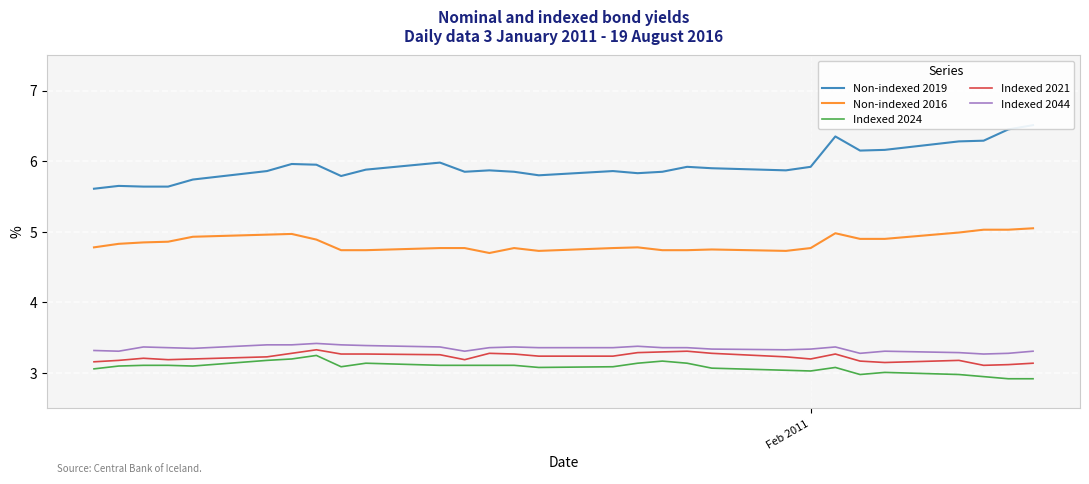

What is the lowest value of the Indexed 2044 series?

3.3